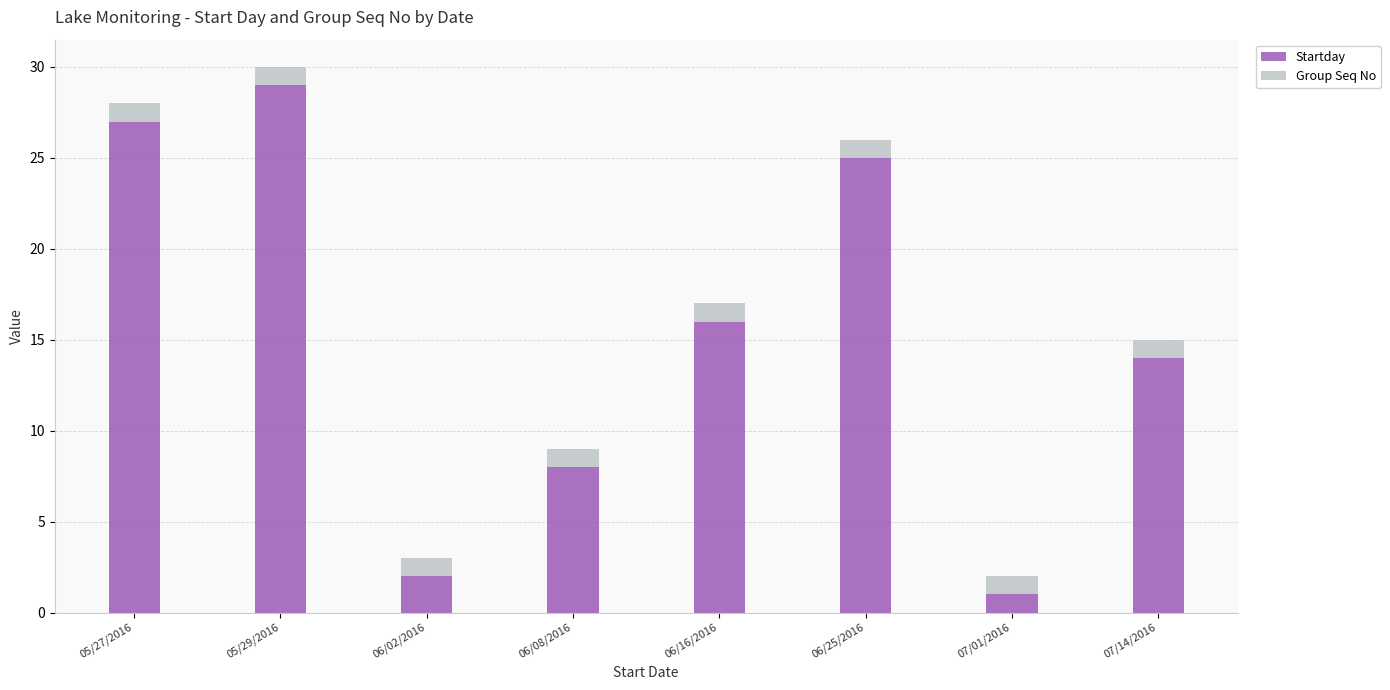

What are all the series names shown in the legend?

Startday, Group Seq No